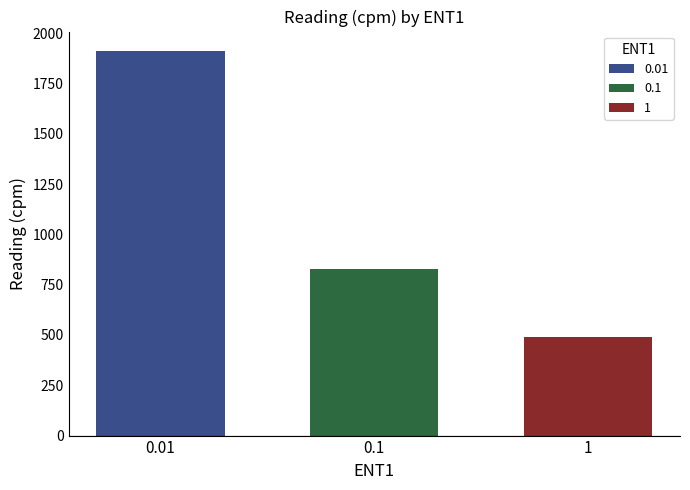

How many distinct data groups are displayed?

3